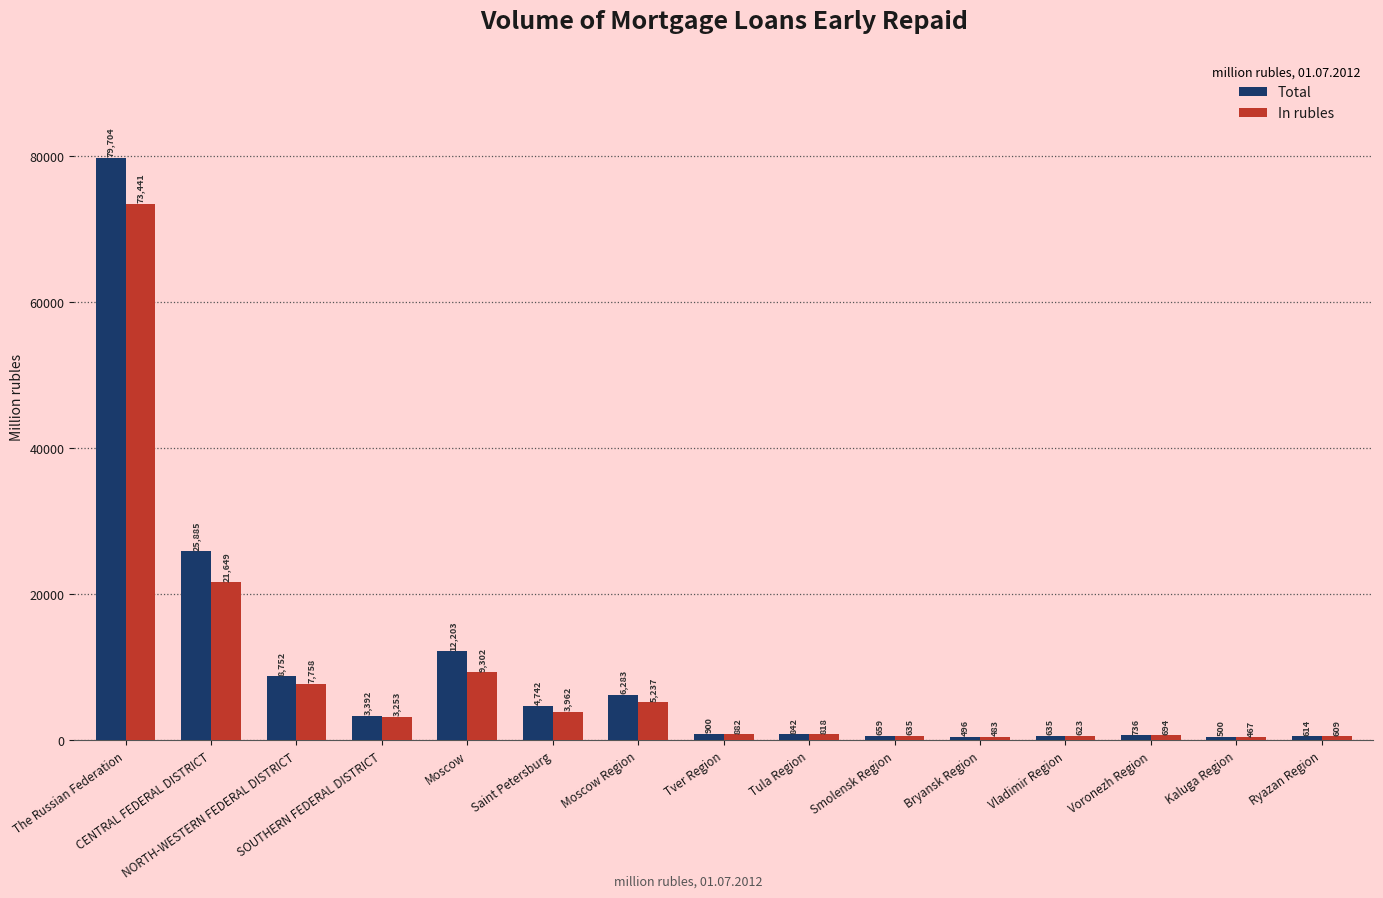

Reading left to right, transcribe all the data shown in this chart.

Total: 79704	25885	8752	3392	12203	4742	6283	900	842	659	496	635	736	500	614
In rubles: 73441	21649	7758	3253	9302	3962	5237	882	818	635	483	623	694	467	609